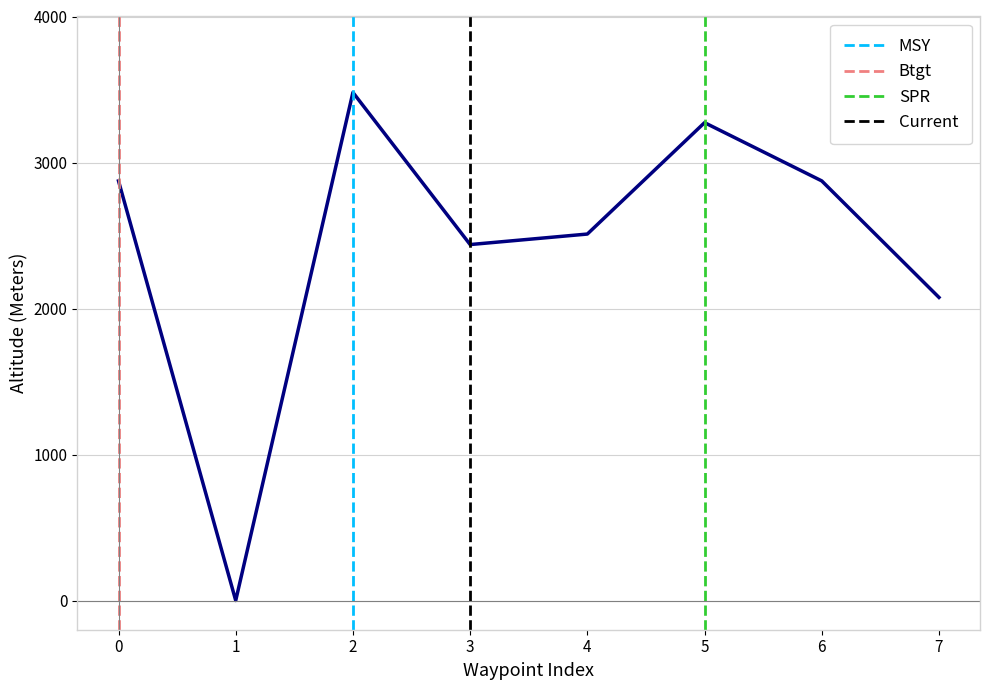

How many distinct data groups are displayed?

1